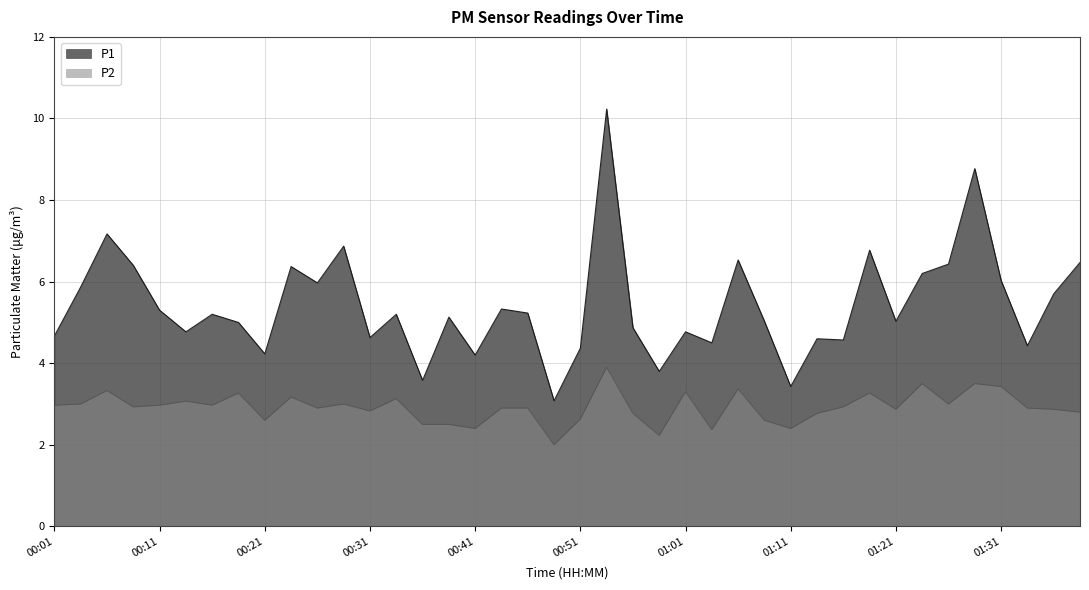

What is the difference between the maximum and second lowest values in the P2 series?

1.7